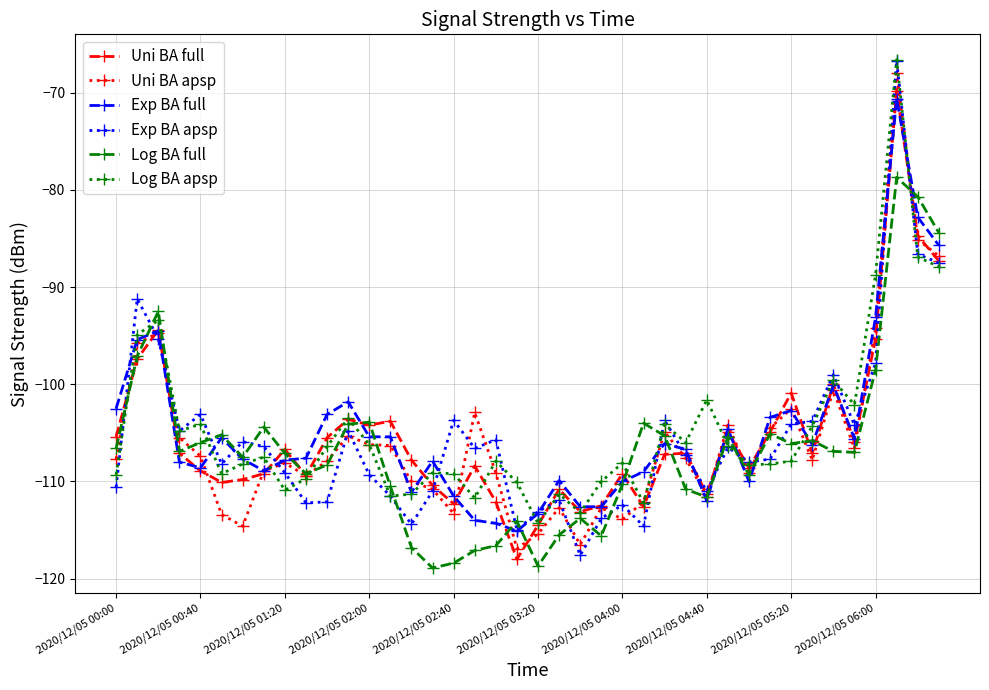

True or false: Uni BA apsp has more than 0 points higher than both neighbors.

True